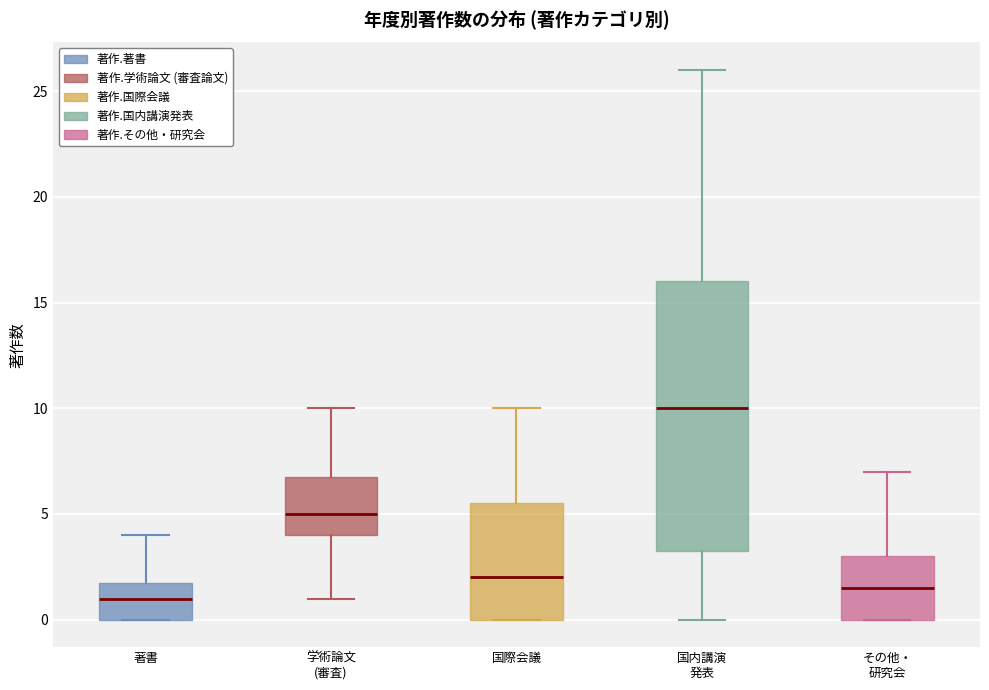

Comparing the boxes themselves (not the whiskers), which one is the tallest?

国内講演 発表